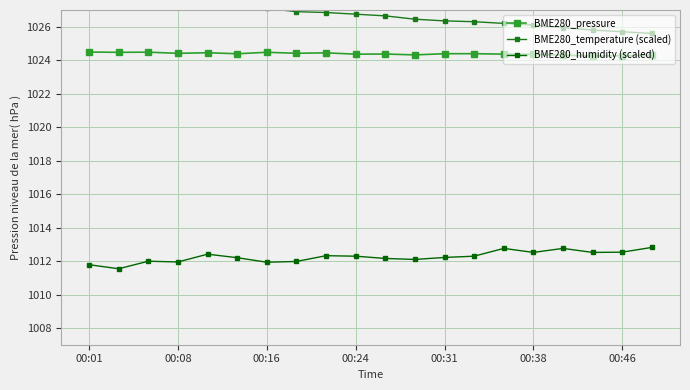

True or false: BME280_humidity (scaled) and BME280_pressure intersect in this chart.

False